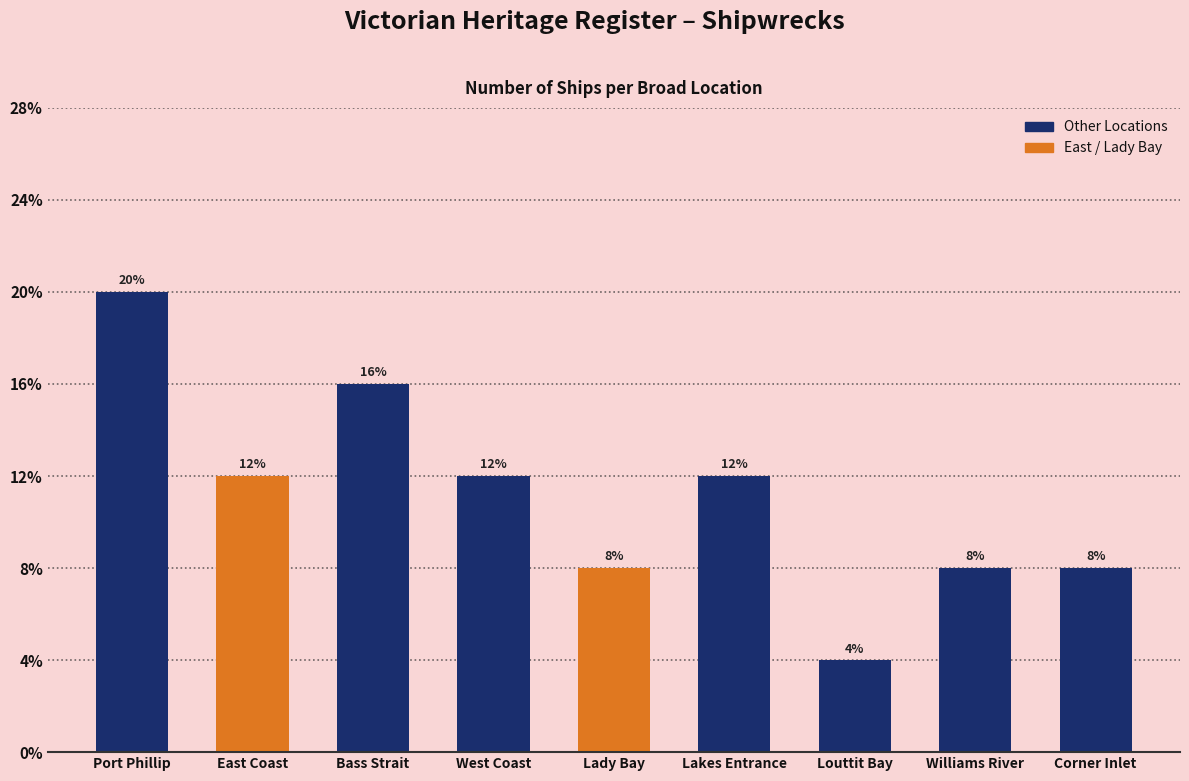

Are the bars horizontal?

No